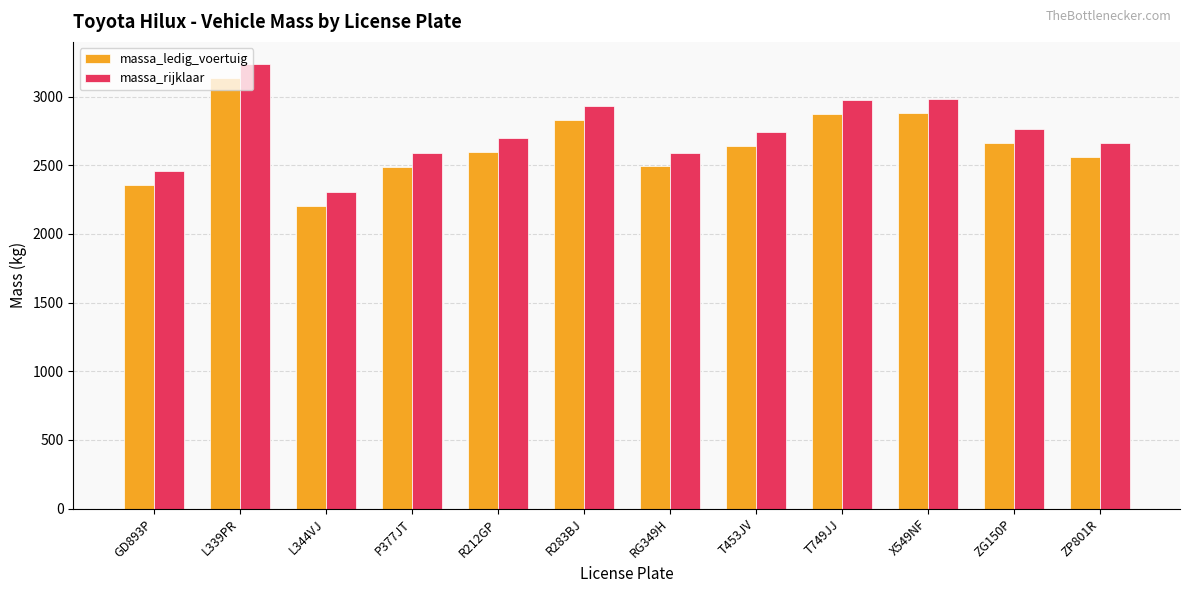

What is the difference between the highest and lowest values at L344VJ?

100